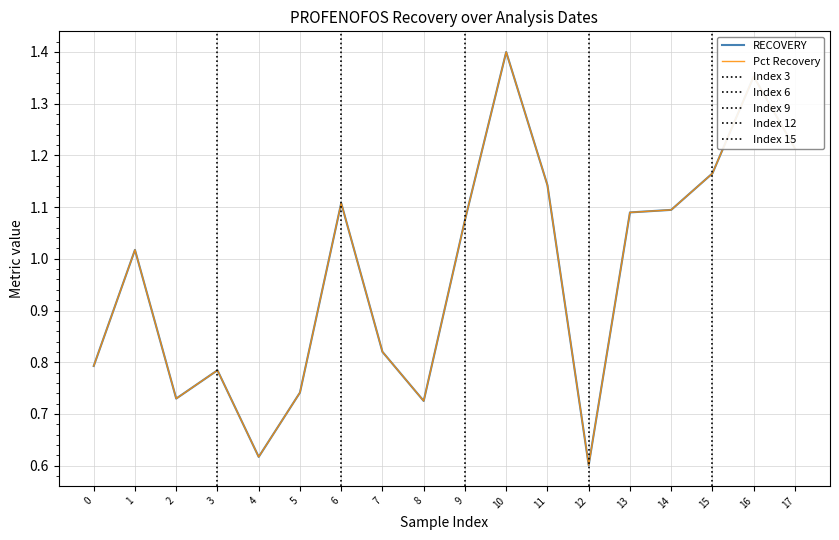

What are all the series names shown in the legend?

RECOVERY, Pct Recovery